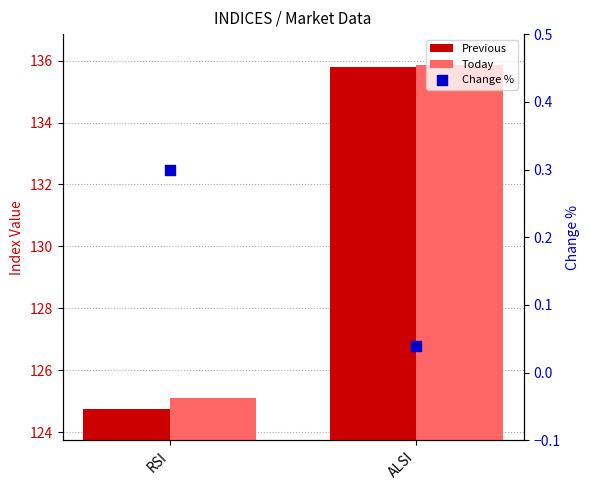

Which series reaches the maximum Y coordinate?

Today